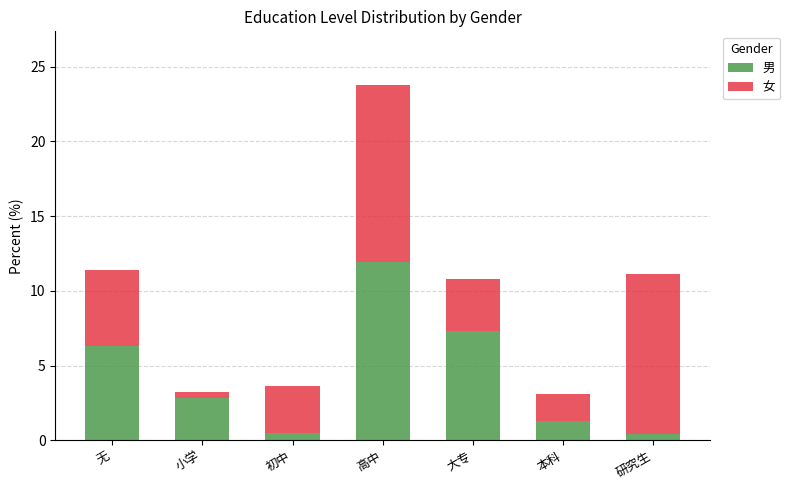

The value of 男 at 高中 is 18.9. True or false?

False